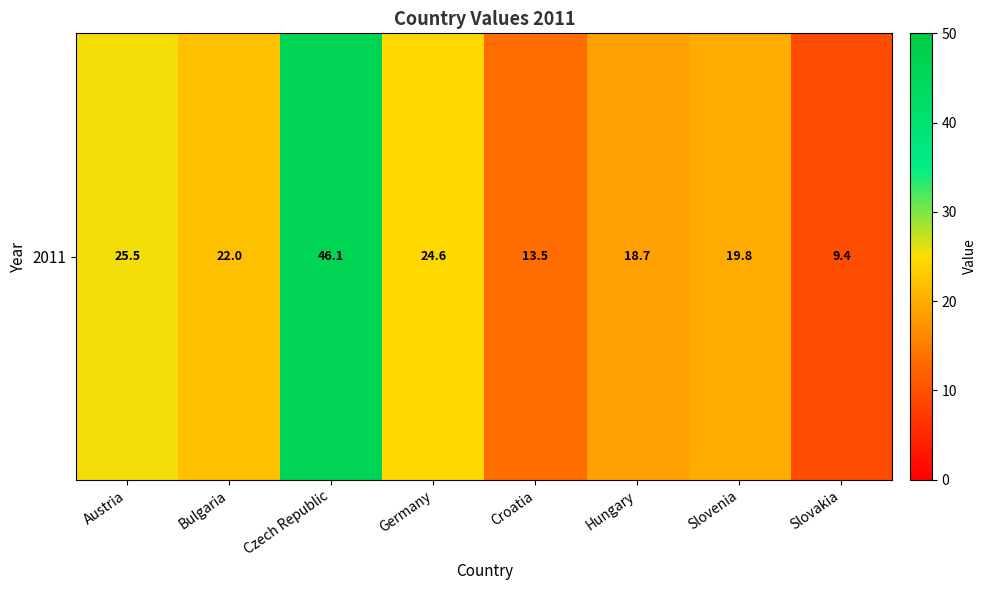

True or false: the data shows 15.4 at Austria.

False